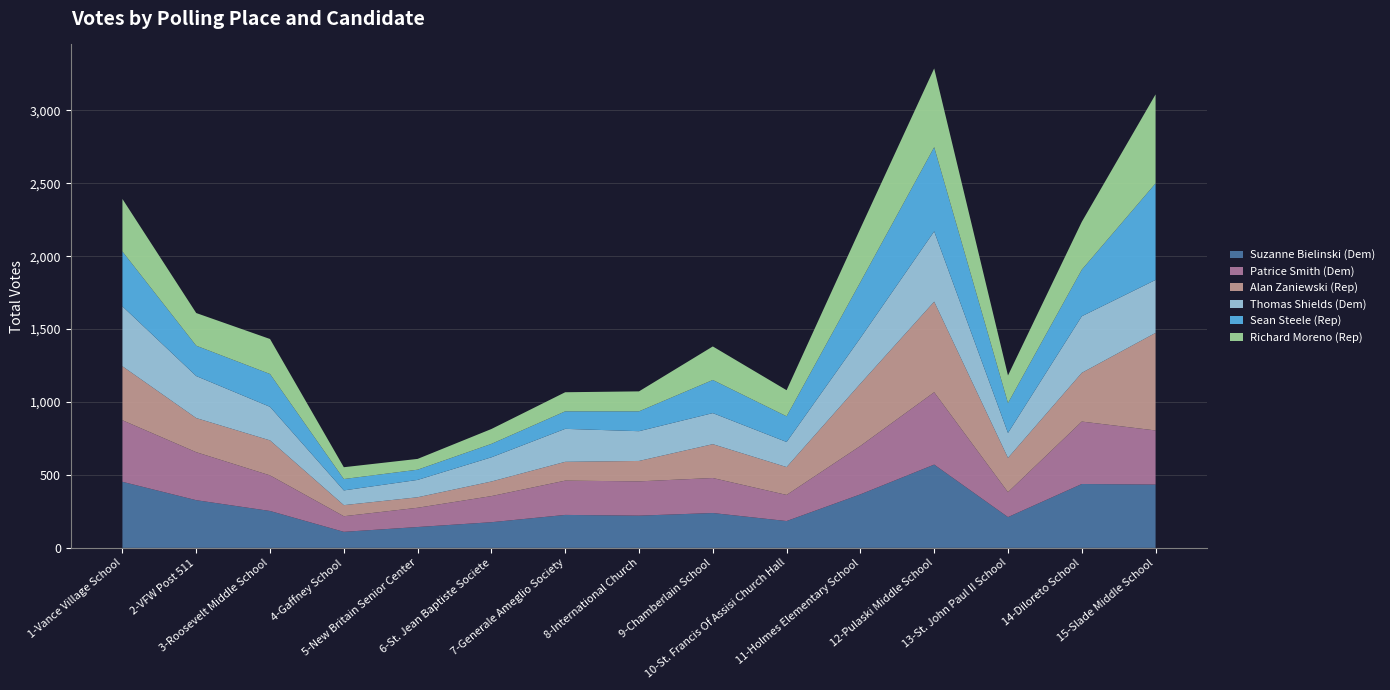

Reading left to right, list all the values displayed in this chart.

Suzanne Bielinski (Dem): 453	327	253	110	143	176	226	221	239	184	367	571	211	438	434
Patrice Smith (Dem): 422	329	244	107	132	179	235	235	240	179	332	496	171	428	371
Alan Zaniewski (Rep): 370	234	240	76	72	100	129	140	232	191	427	621	235	334	669
Thomas Shields (Dem): 411	288	230	101	119	166	226	204	213	172	313	482	171	388	363
Sean Steele (Rep): 376	208	225	78	70	92	120	136	227	176	383	577	205	319	662
Richard Moreno (Rep): 360	224	240	81	74	102	131	137	230	179	368	540	189	328	610